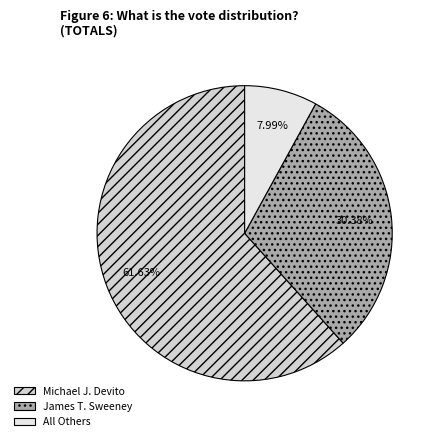

What is the total percentage of James T. Sweeney and All Others?

38.4%